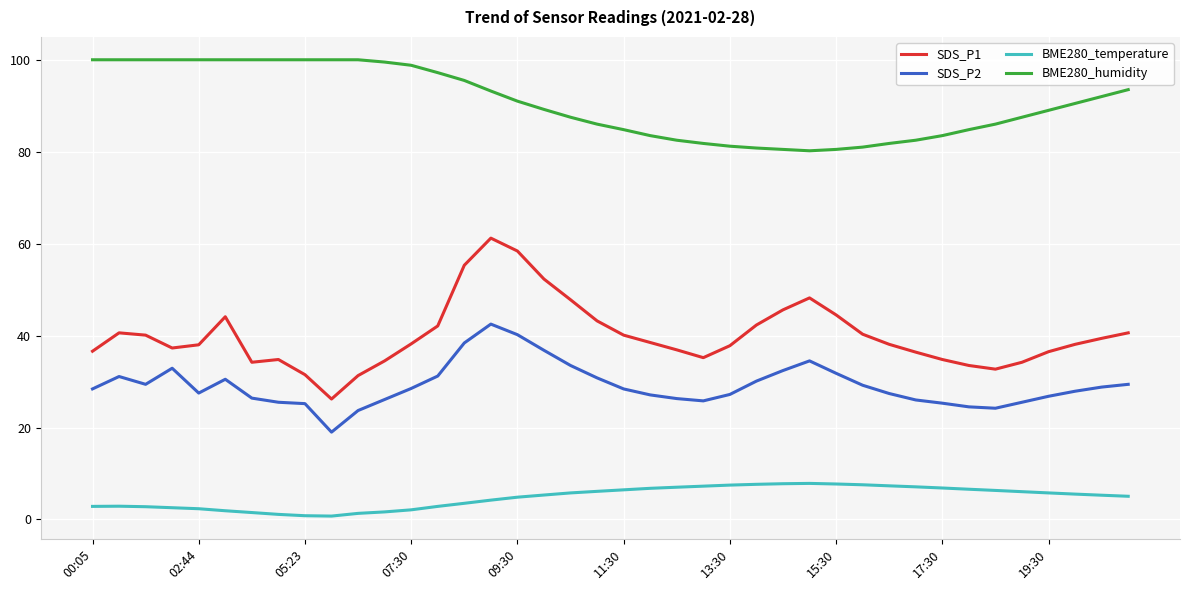

Which series has the largest range (max minus min)?

SDS_P1